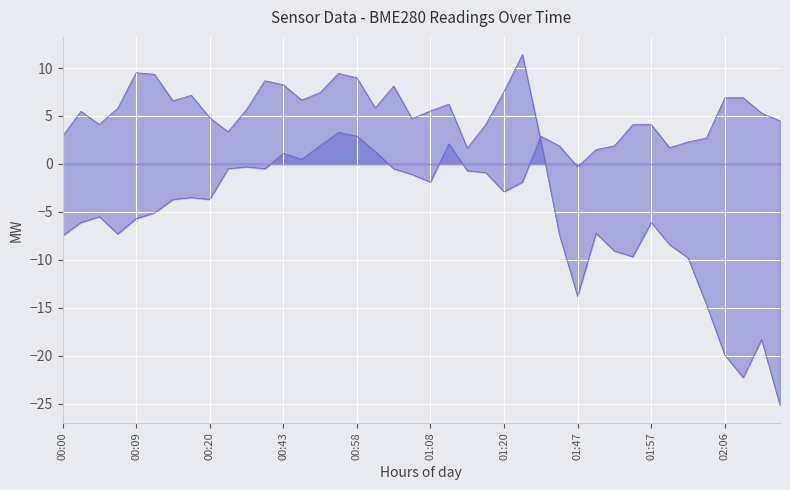

What position from the right is 00:02?

39